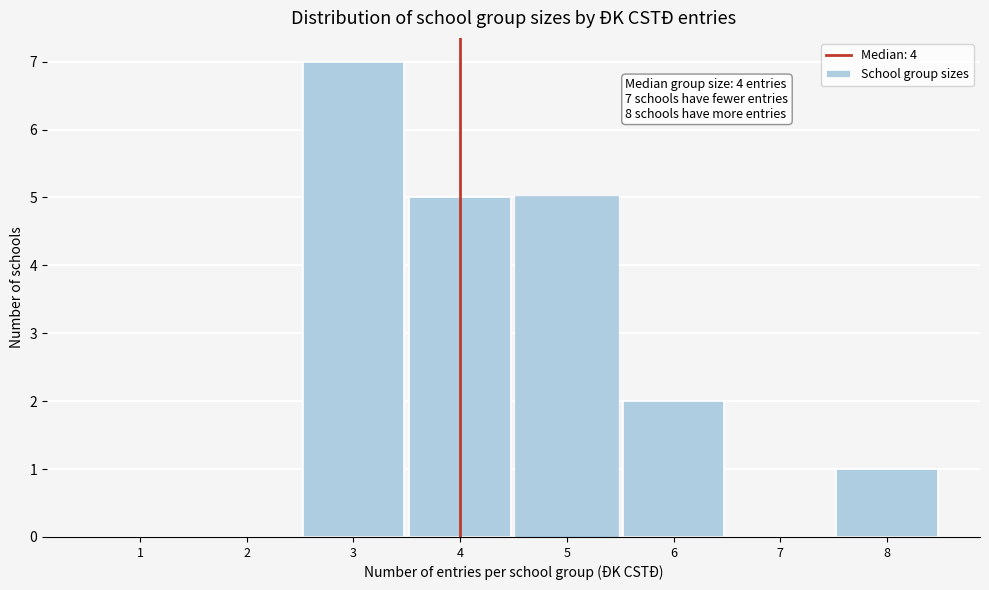

Over which range of the x-axis is the bar tallest?

2.5 to 3.5